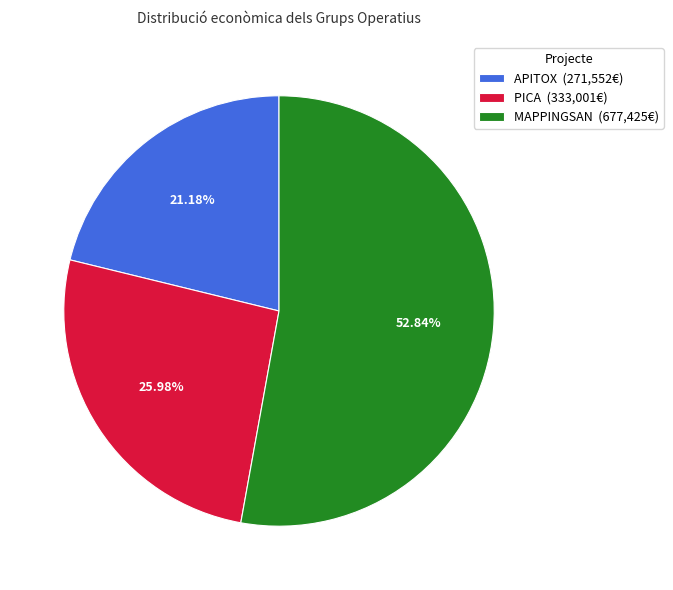

Rank the categories by value from lowest to highest.

APITOX, PICA, MAPPINGSAN